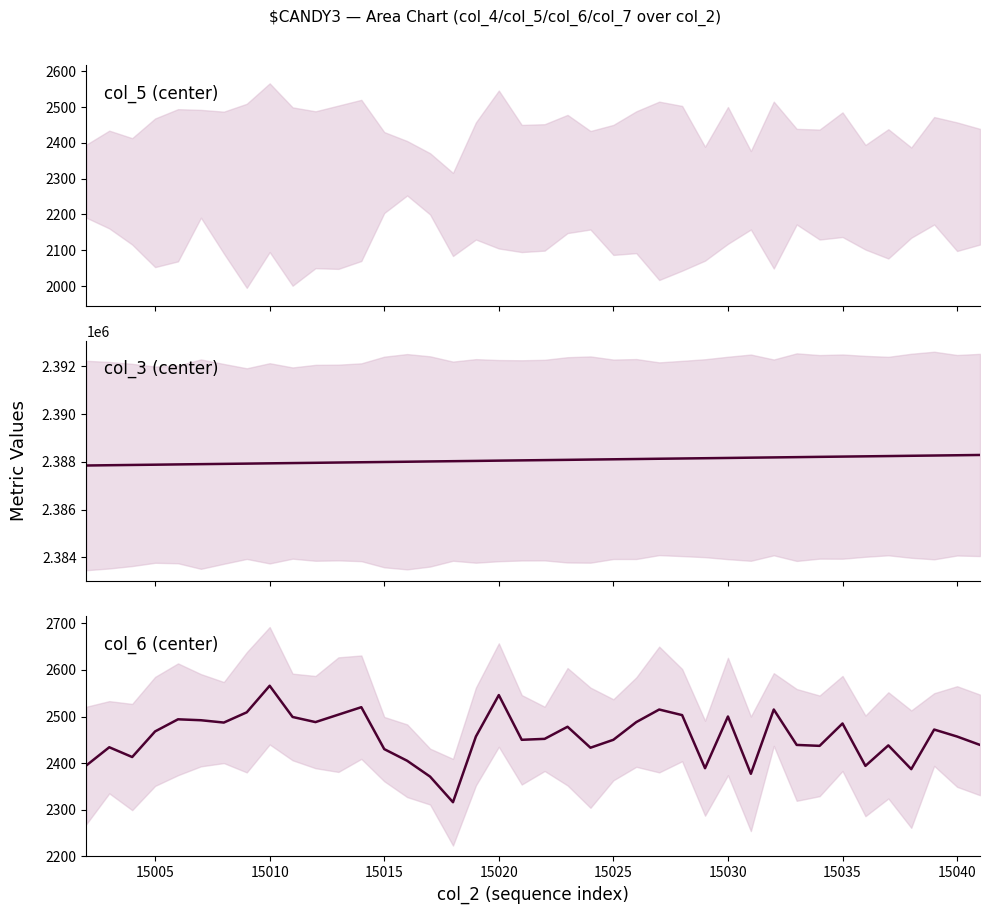

Which series has the largest total across all categories?

col_3